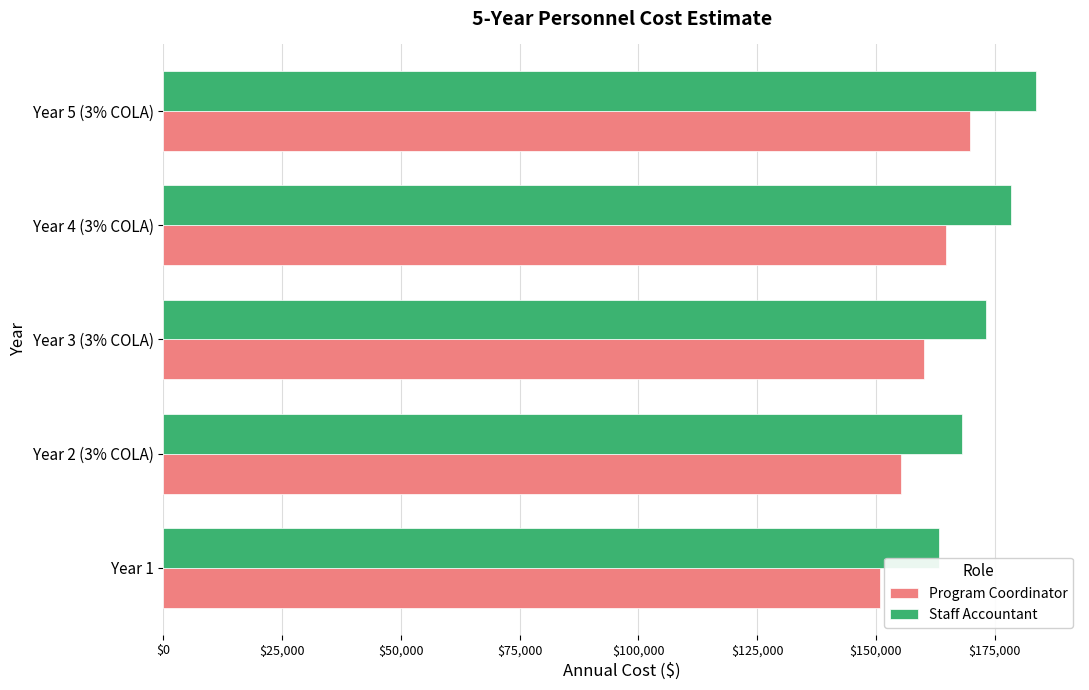

List the series in order of their peak value, highest first.

Staff Accountant, Program Coordinator